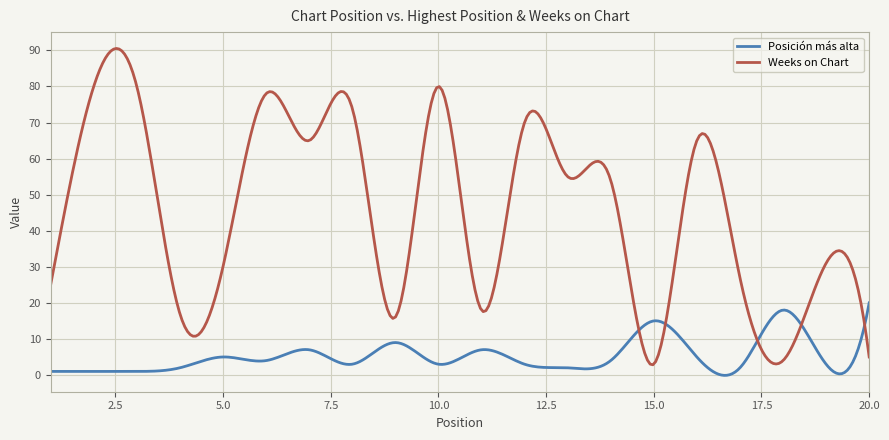

What is the maximum value shown in the chart?

90.5